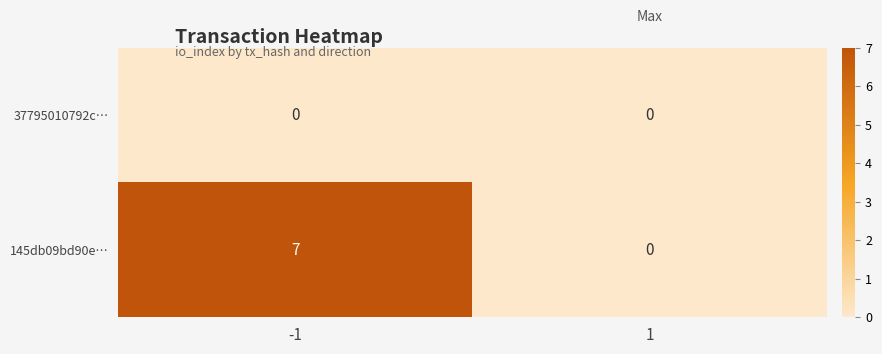

List the series in order of their peak value, highest first.

145db09bd90e…, 37795010792c…